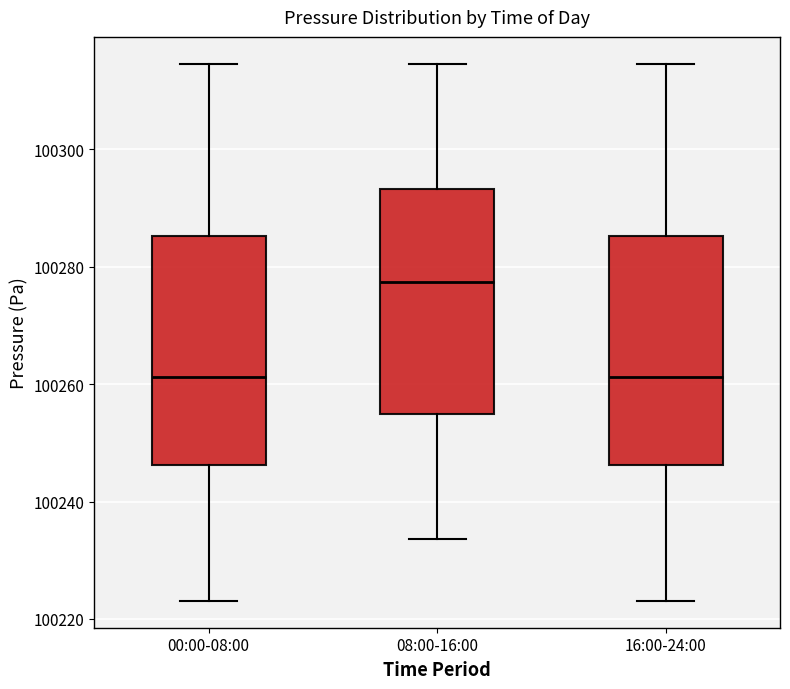

Where is the lower edge of the box for 00:00-08:00 on the y-axis? The values are not printed on the chart, so give them approximately, as read against the axis.

100246